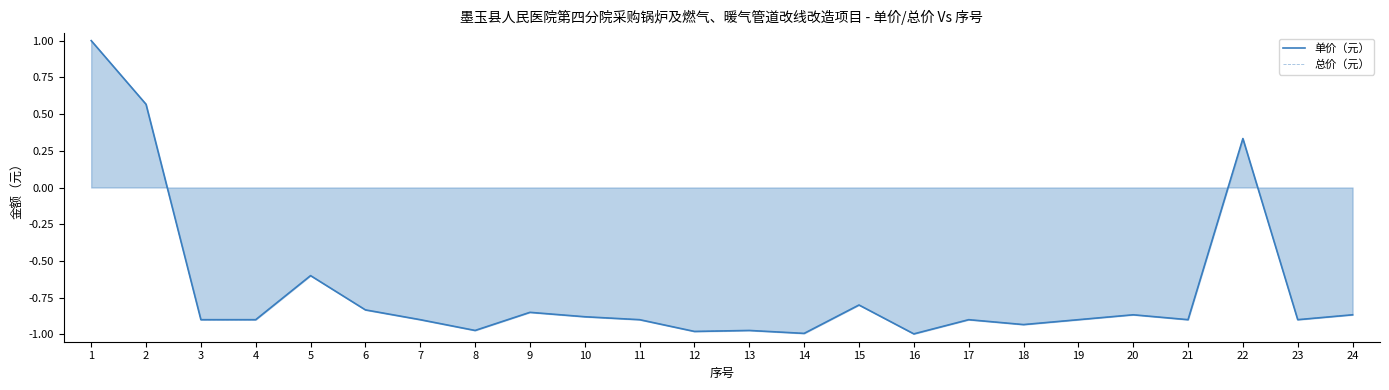

The value of 总价（元） at 19 is -1.3. True or false?

False